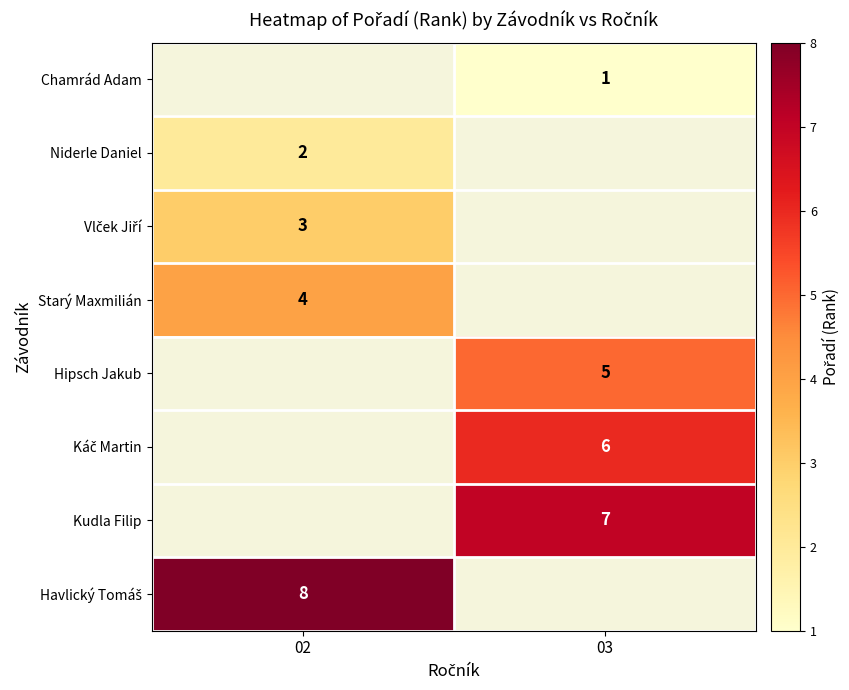

Which label corresponds to the smallest value in the chart?

03